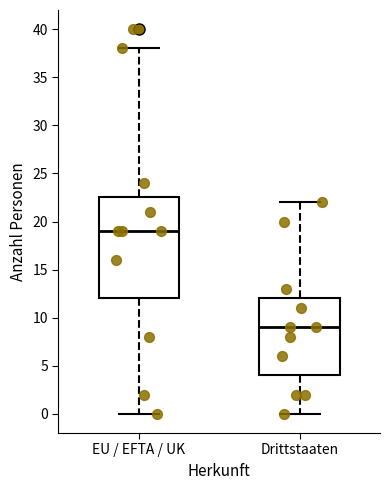

Where is the lower edge of the box for EU / EFTA / UK on the y-axis? The values are not printed on the chart, so give them approximately, as read against the axis.

12.0